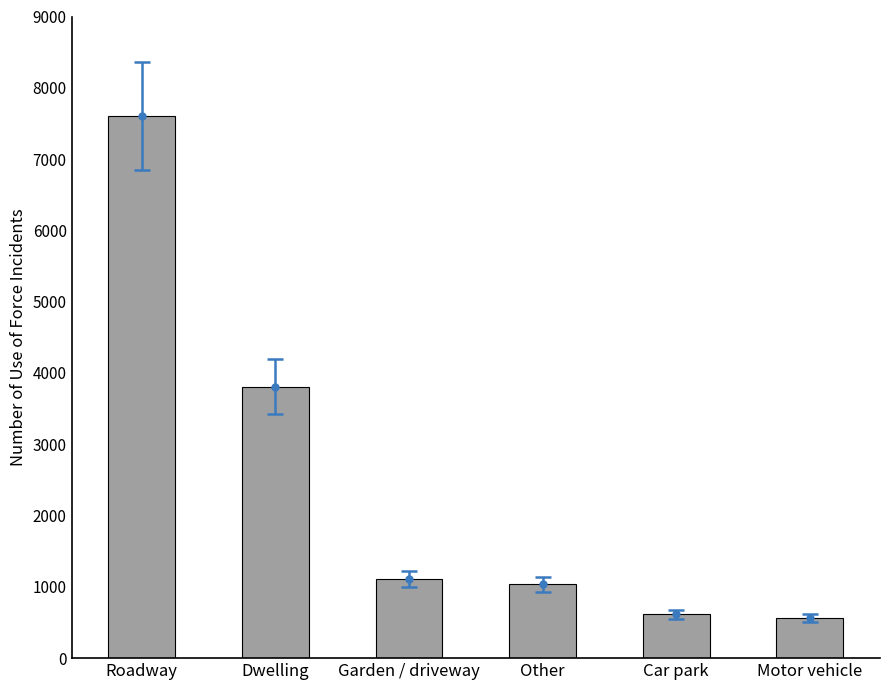

At which label does the data first exceed 1112?

Roadway